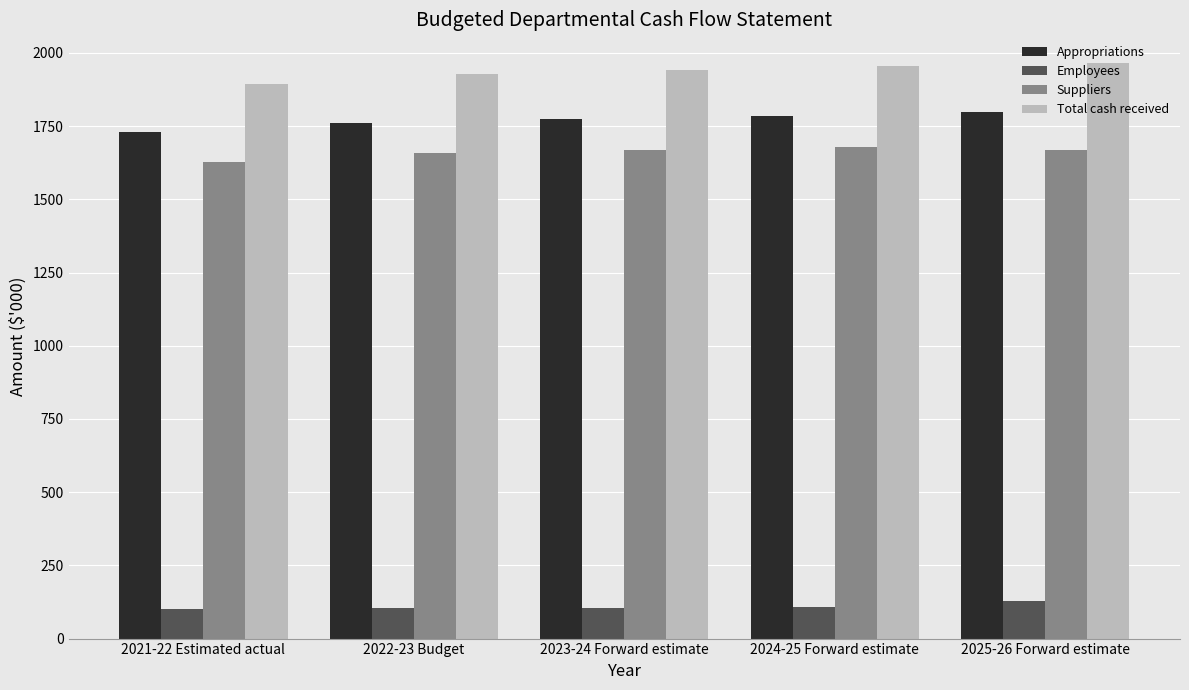

True or false: Appropriations has a value of 2791 at 2022-23 Budget.

False